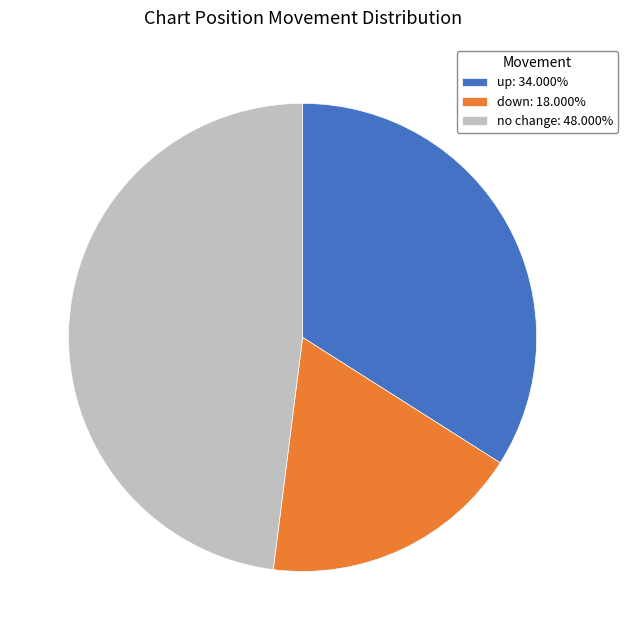

Combined, do no change: 48.000% and down: 18.000% account for over 50%?

Yes